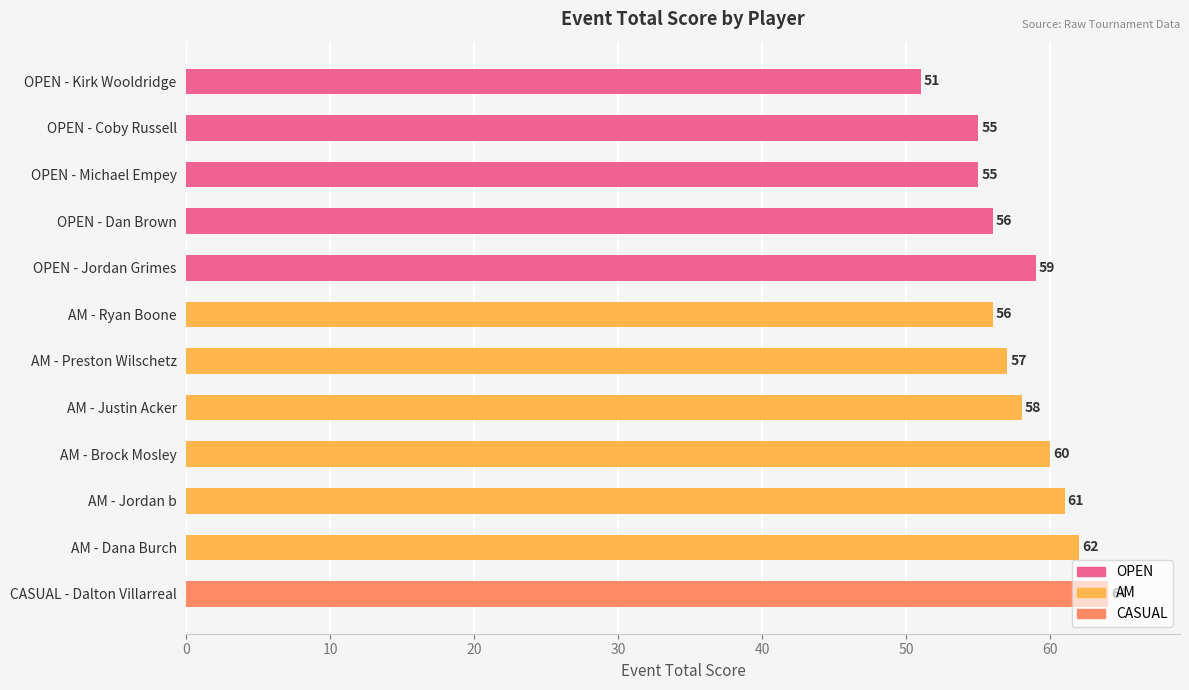

True or false: the data shows 56 at OPEN - Dan Brown.

True